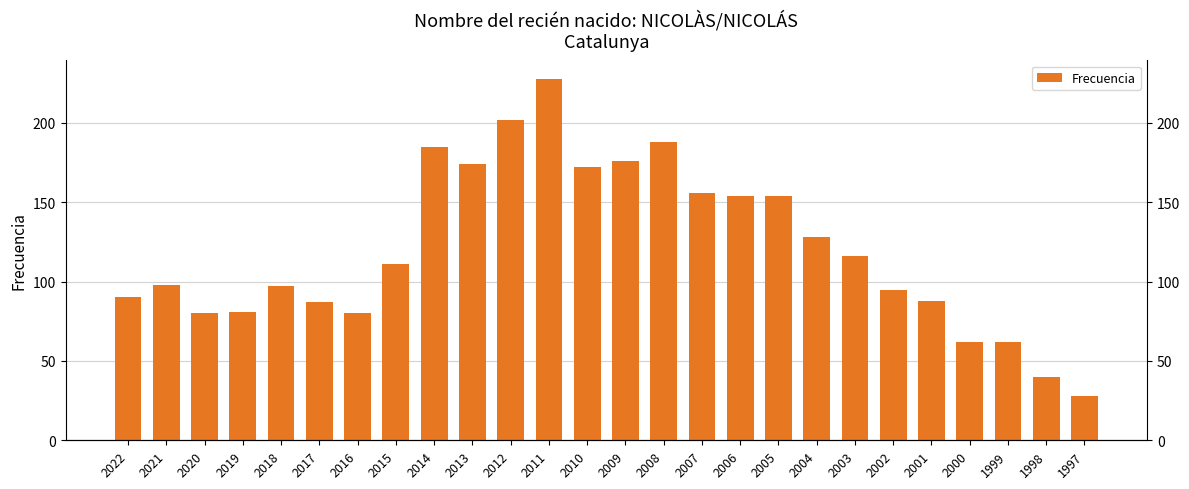

How many data points are less than 111?

13